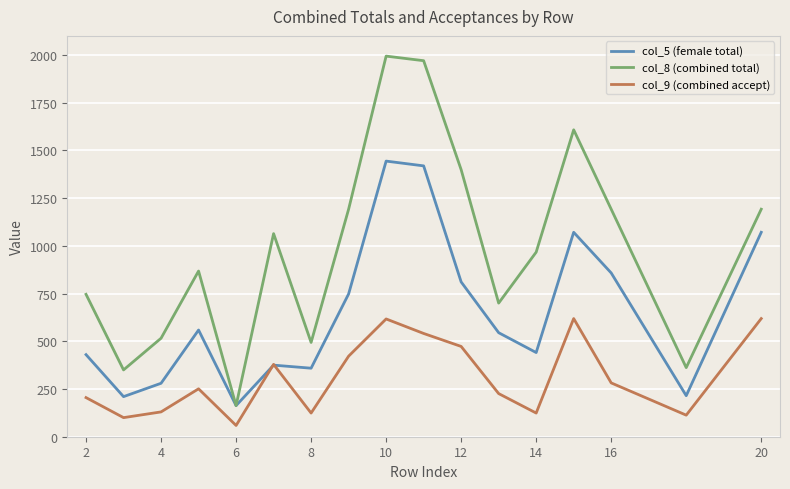

What is the difference between the maximum and minimum values in the col_5 (female total) series?

1281